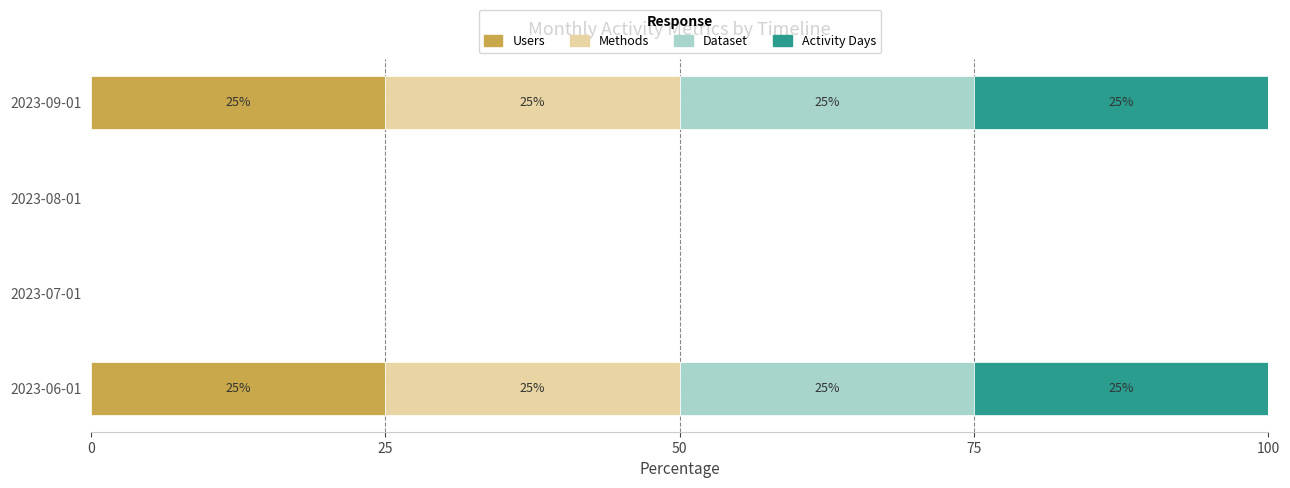

Is it true that Users equals 25 at 2023-09-01?

True